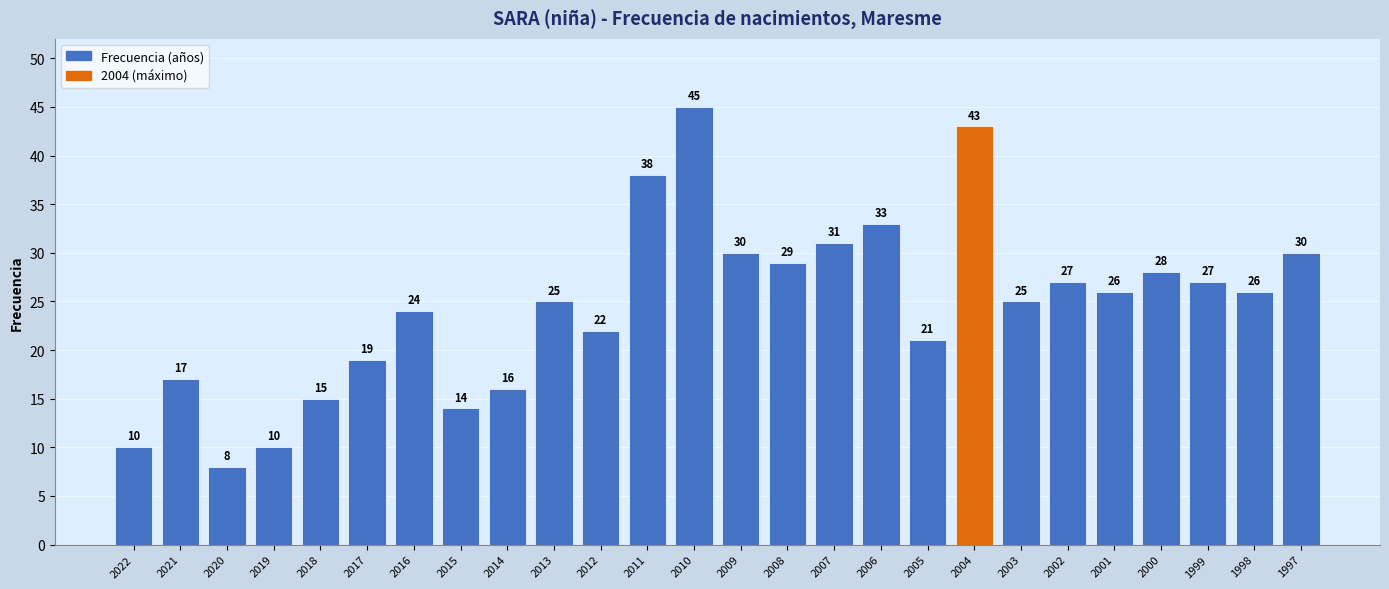

The chart shows a value of 26 at 1998. True or false?

True